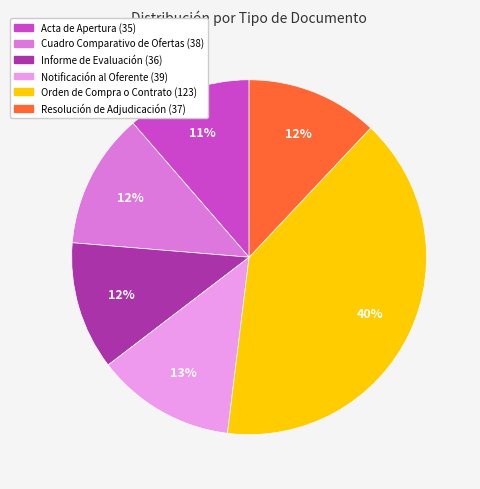

Which has a higher value, Notificación al Oferente or Orden de Compra o Contrato?

Orden de Compra o Contrato